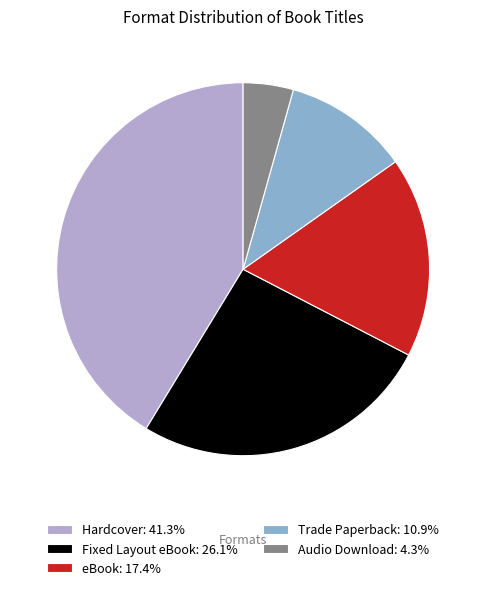

Does any single category account for the majority?

No